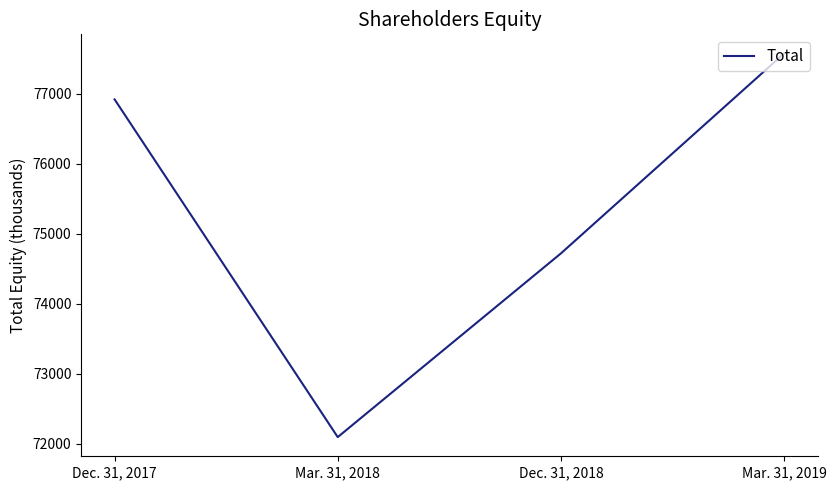

At which label is the value closest to 74837?

Dec. 31, 2018